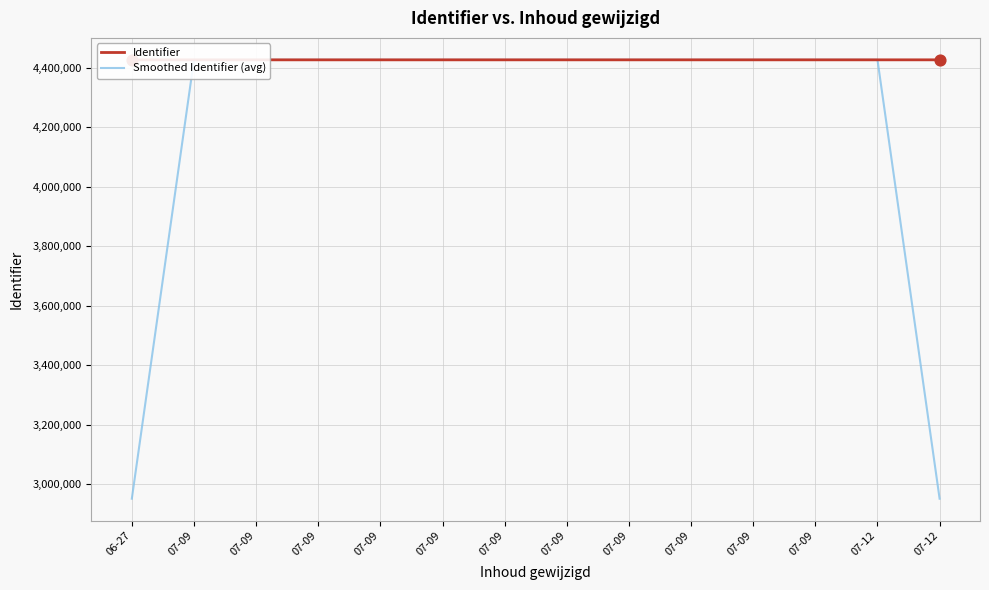

Is the value of Identifier at 07-09 greater than the value of Smoothed Identifier (avg) at 07-09?

No